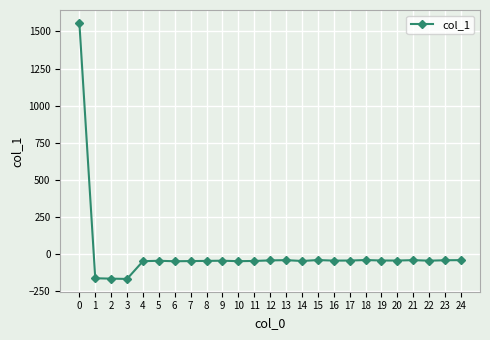

Is it true that the value at 5 is -44.0?

True